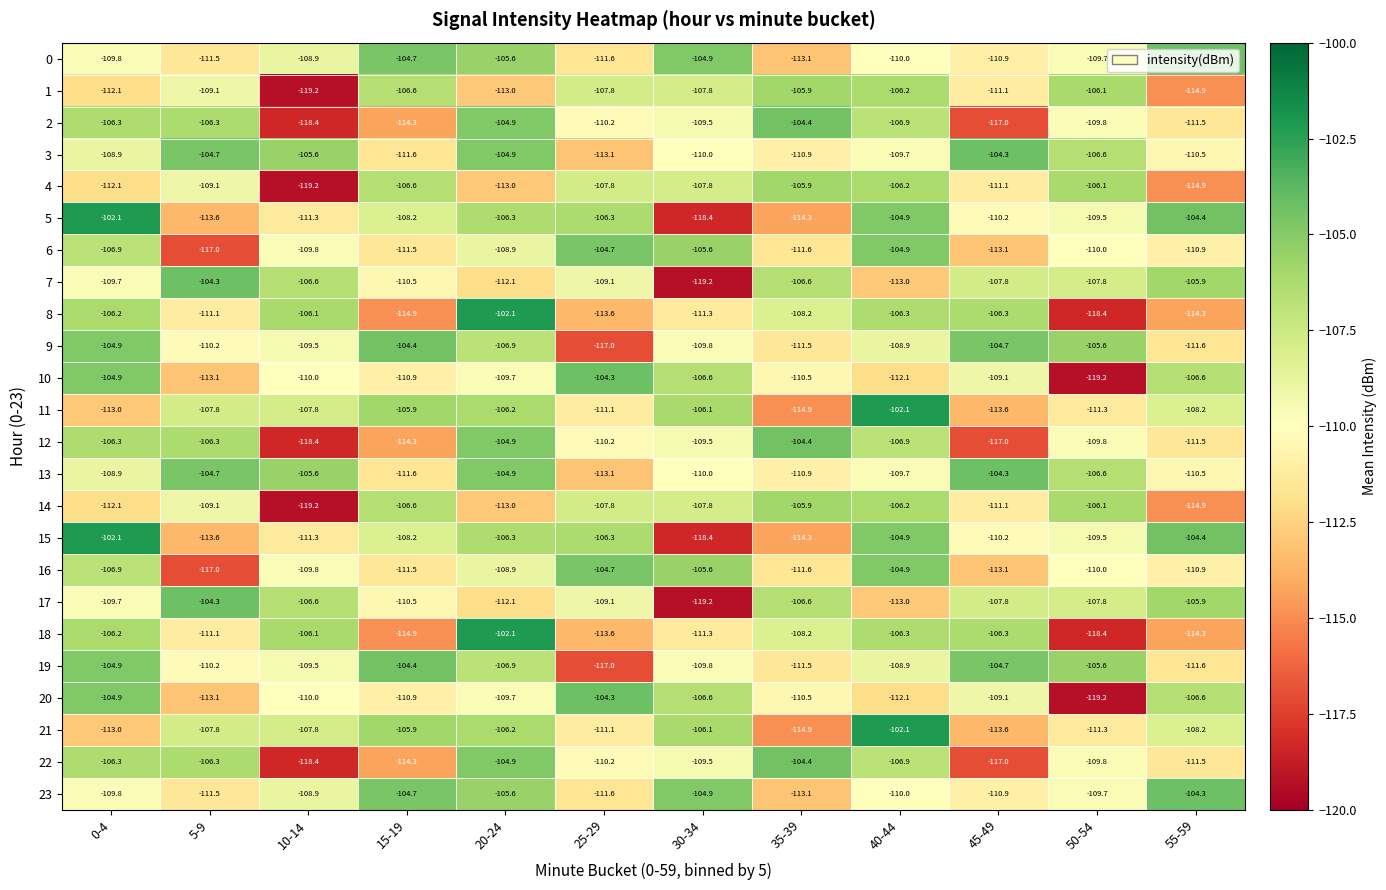

What is the difference between the maximum and minimum values in the 5 series?

16.3